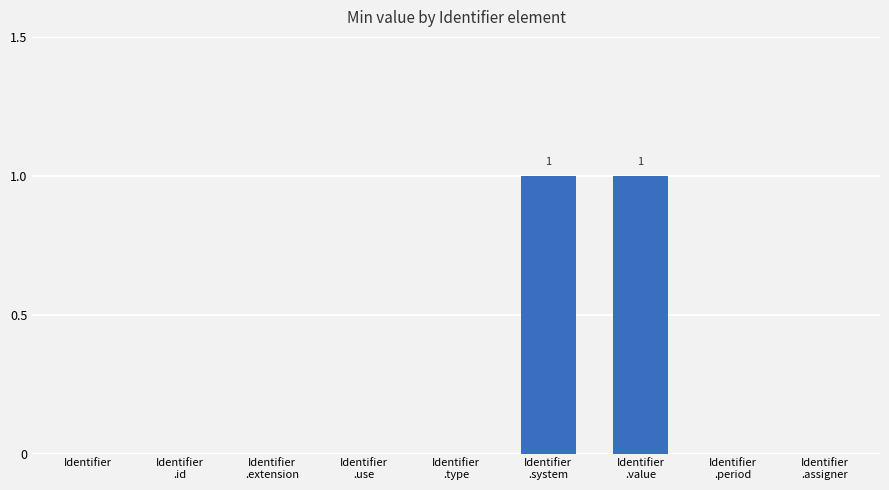

What is the sum of the values at Identifier
.period and Identifier
.value?

1